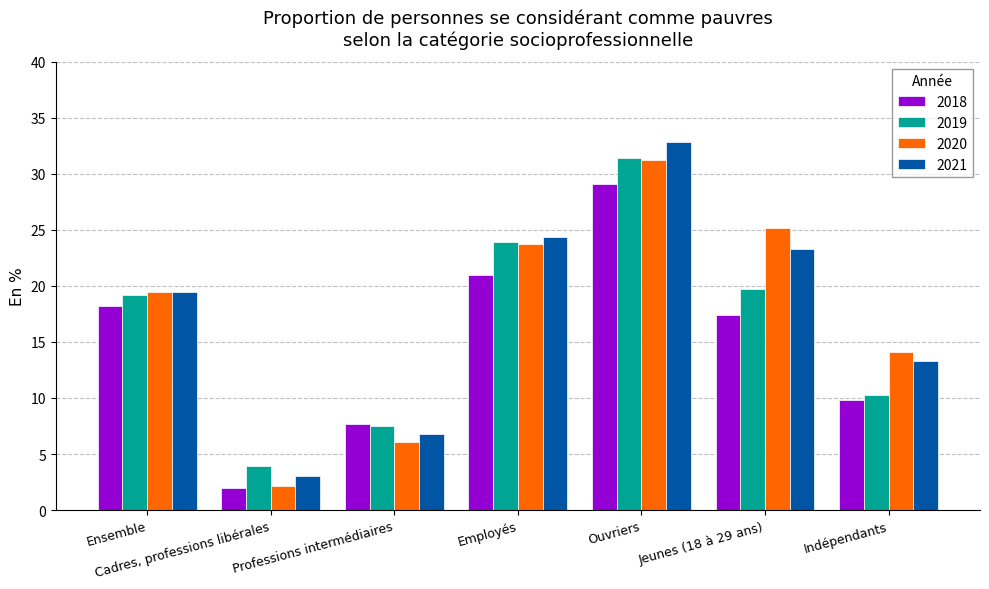

List the labels in order of 2020 value, largest first.

Ouvriers, Jeunes (18 à 29 ans), Employés, Ensemble, Indépendants, Professions intermédiaires, Cadres, professions libérales